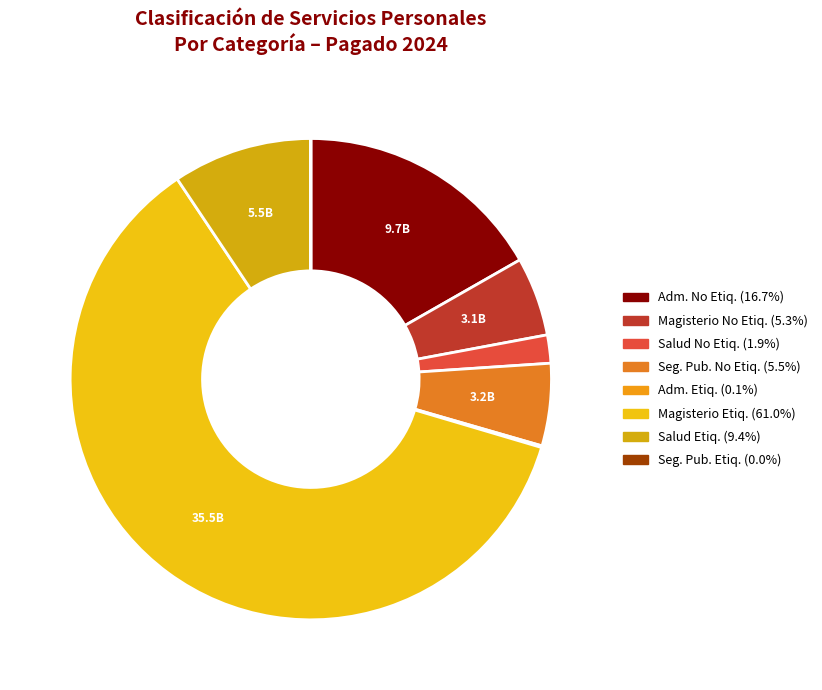

Which category has the smallest portion of the pie?

D.- Seguridad Publica (Etiquetado)